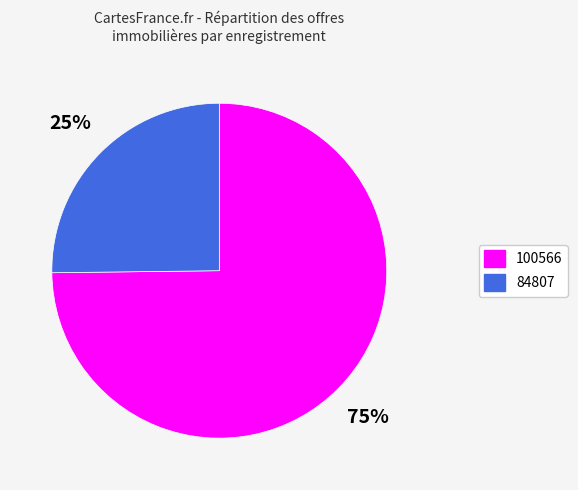

What is the largest slice in the pie chart?

100566